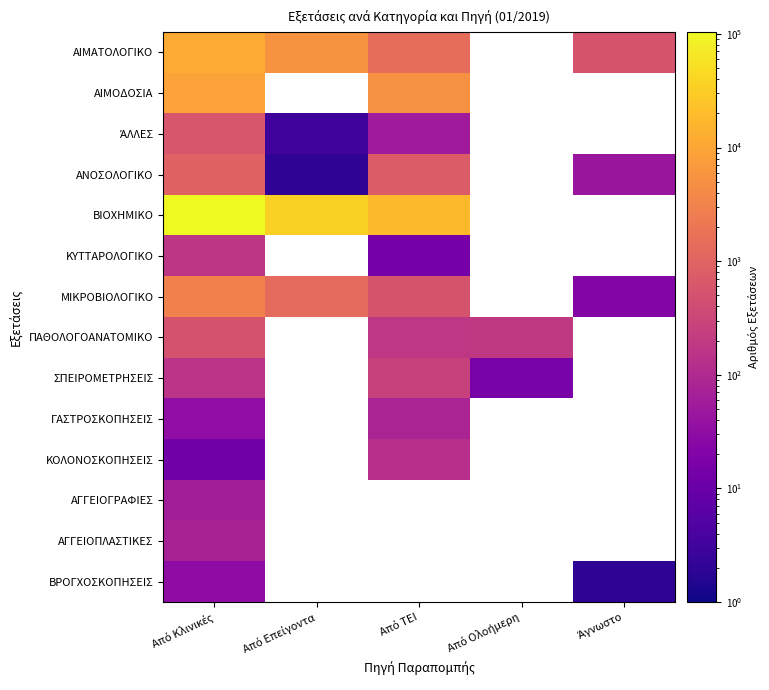

Which series changed the most between Από Επείγοντα and Άγνωστο?

ΑΙΜΑΤΟΛΟΓΙΚΟ